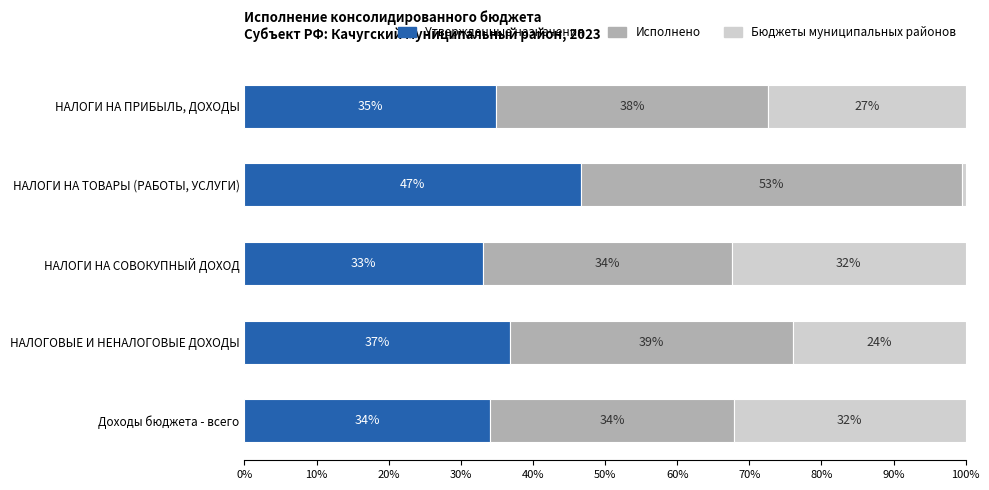

Read the Утвержденные назначения value at НАЛОГИ НА ПРИБЫЛЬ, ДОХОДЫ.

34.9